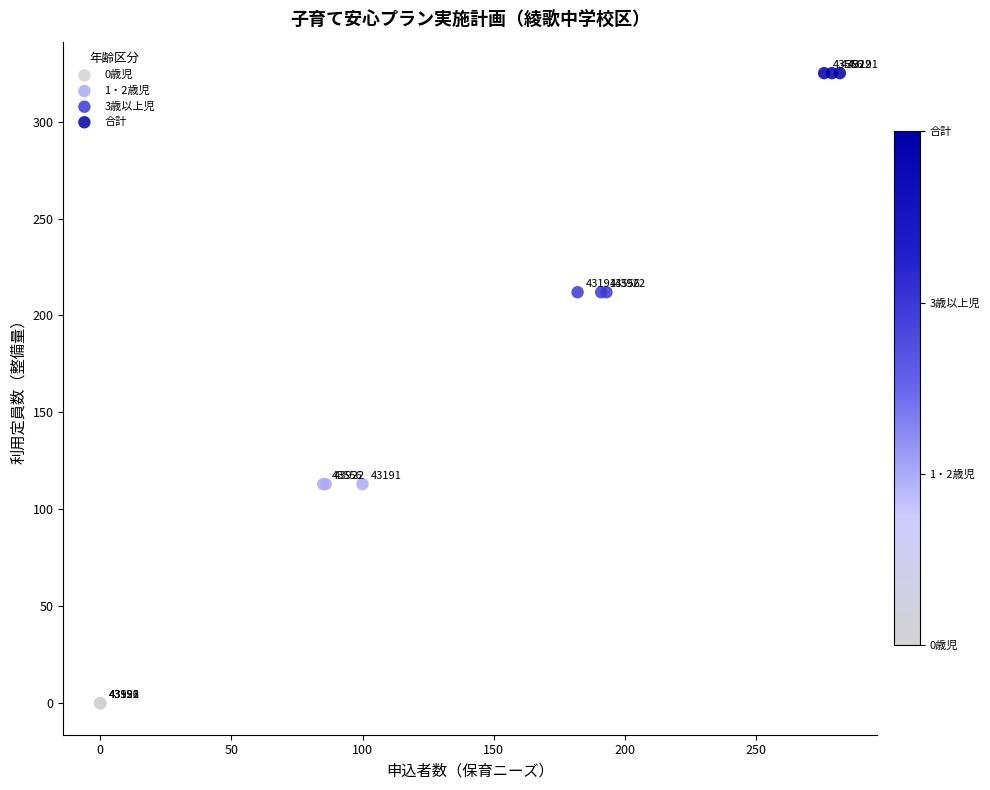

Which series reaches the maximum Y coordinate?

合計